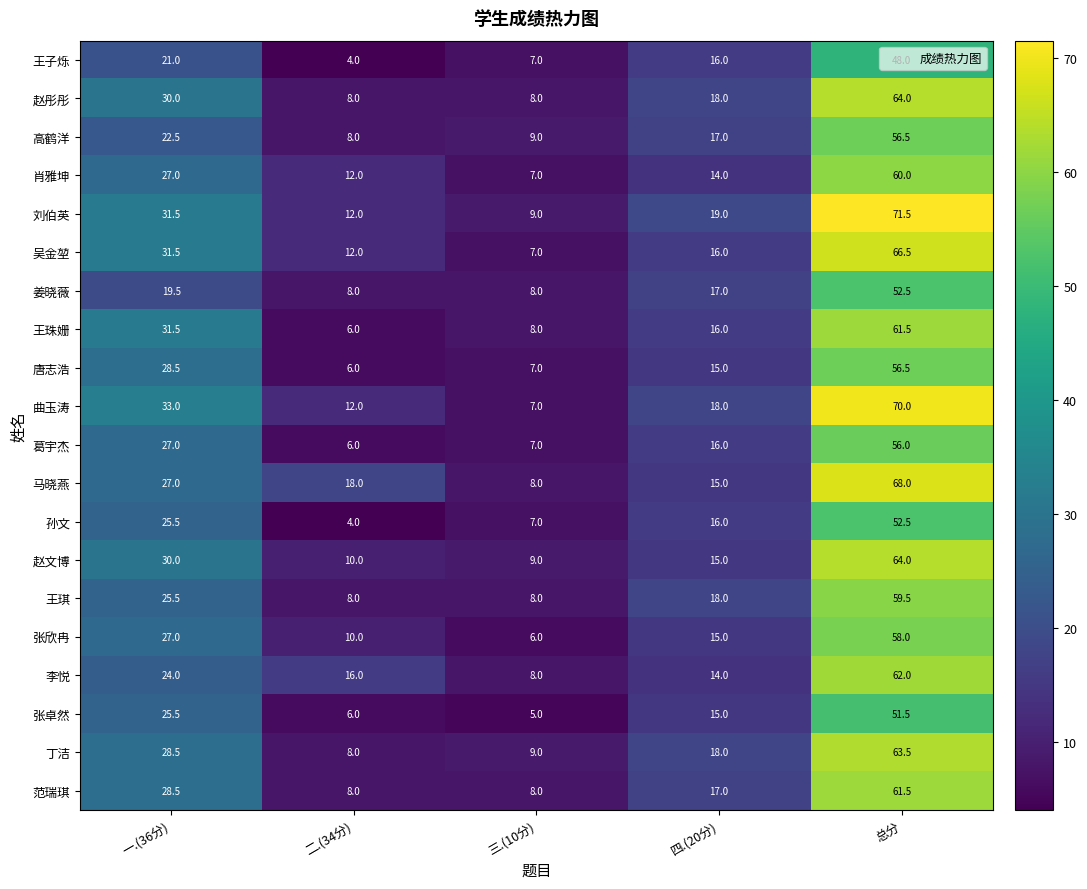

Which series changed the most between 二.(34分) and 三.(10分)?

马晓燕